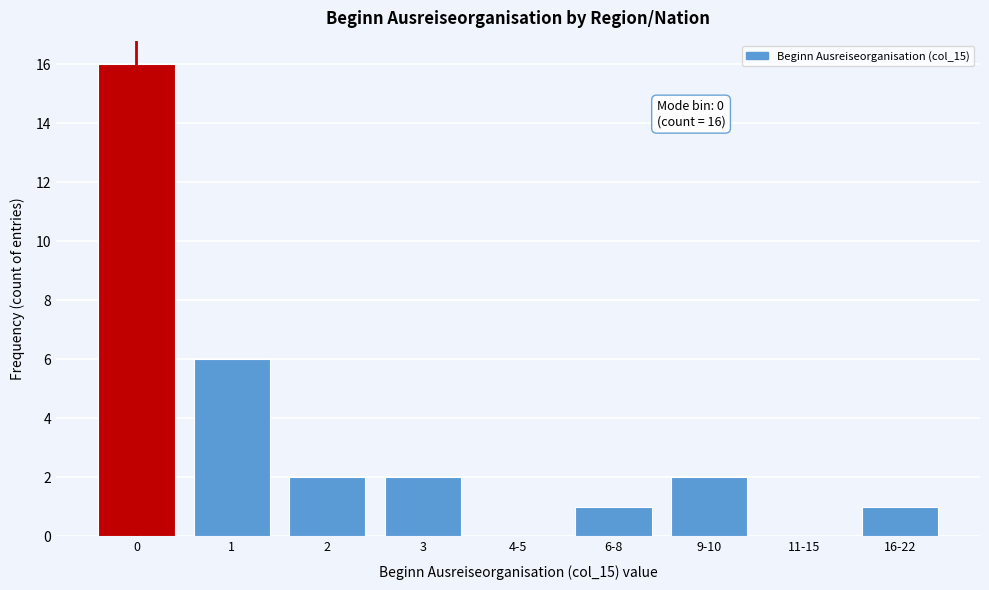

Reading right to left, transcribe all the data shown in this chart.

16-22=1	11-15=0	9-10=2	6-8=1	4-5=0	3=2	2=2	1=6	0=16